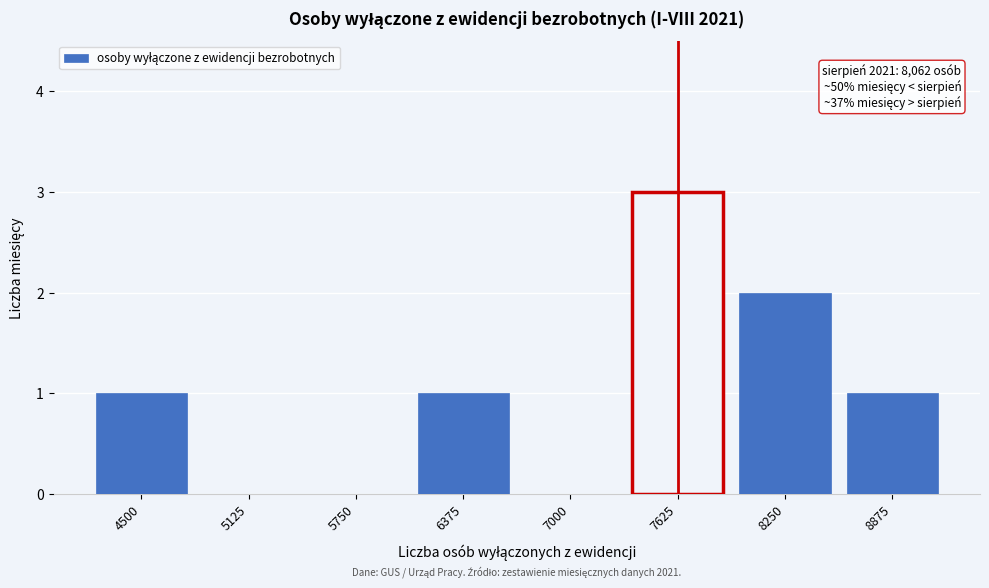

Reading left to right, list all the values displayed in this chart.

4500=1	5125=0	5750=0	6375=1	7000=0	7625=3	8250=2	8875=1